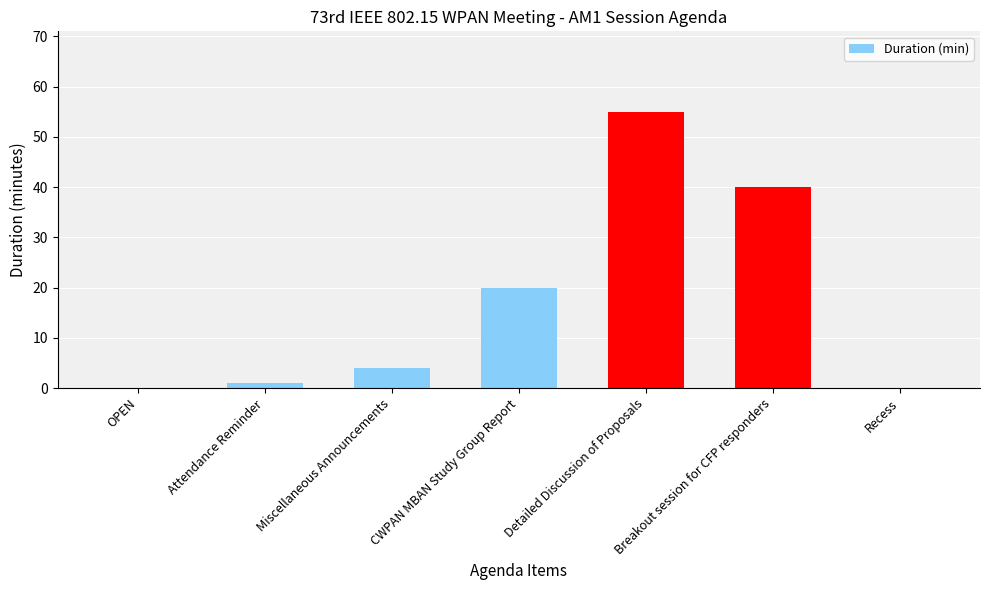

What value does the data have at Breakout session for CFP responders, to the nearest 5?

40